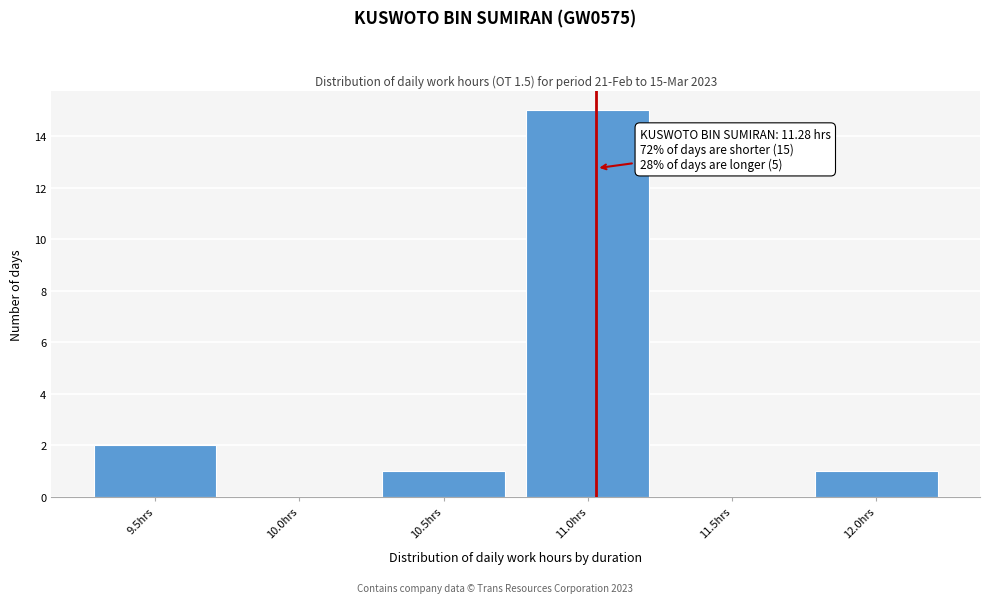

Reading left to right, what are all the values shown in this chart?

9.5hrs=2	10.0hrs=0	10.5hrs=1	11.0hrs=15	11.5hrs=0	12.0hrs=1